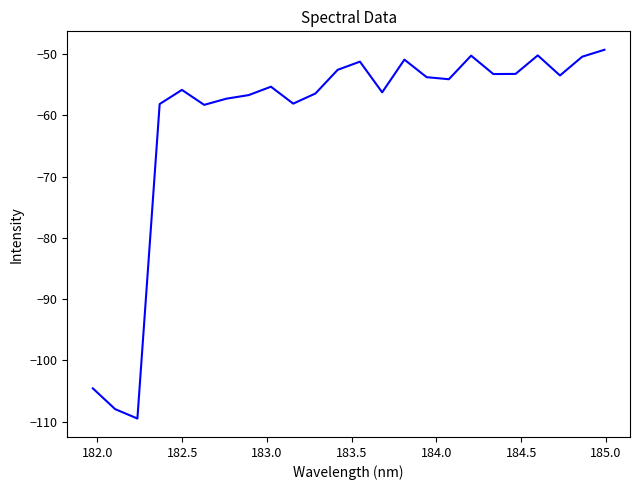

What is the minimum value shown in the chart?

-109.5